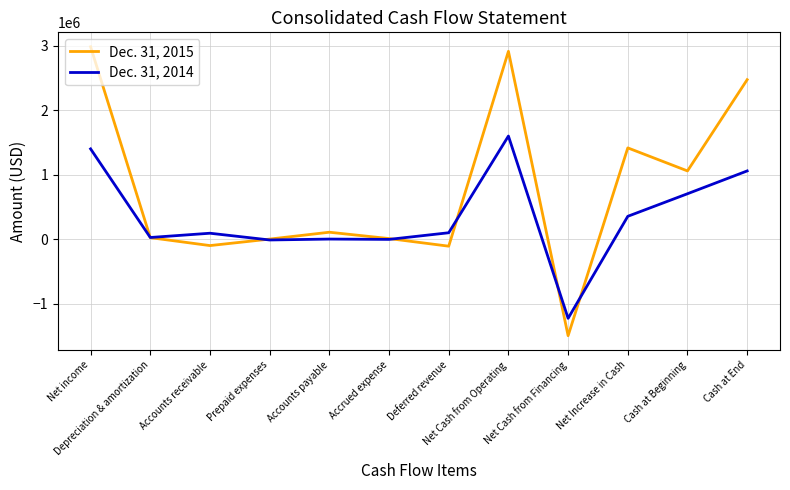

What is the difference between the Dec. 31, 2014 values at Net Cash from Operating and Accounts receivable?

1506029